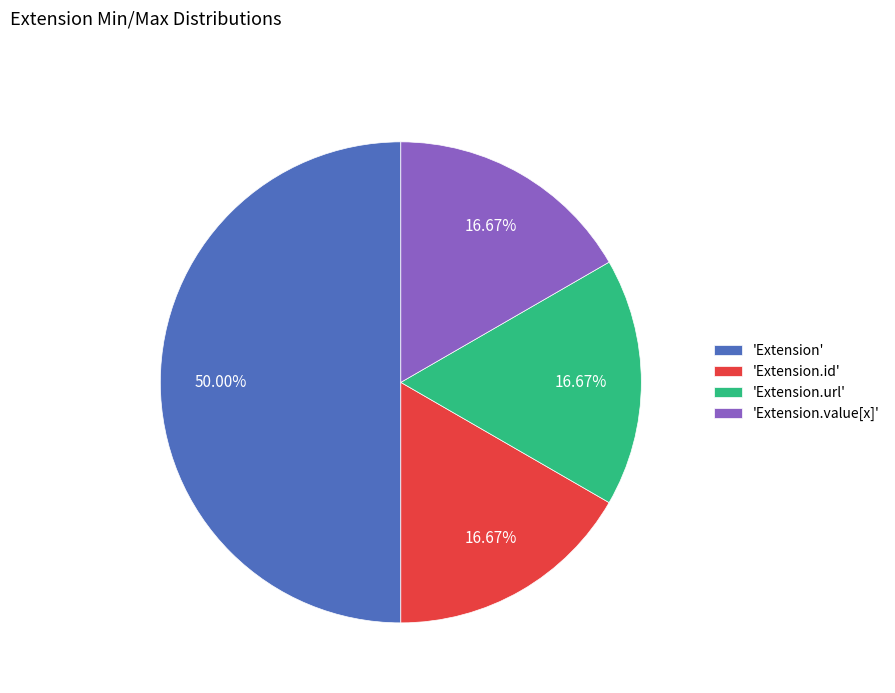

Which slice is the largest?

'Extension'